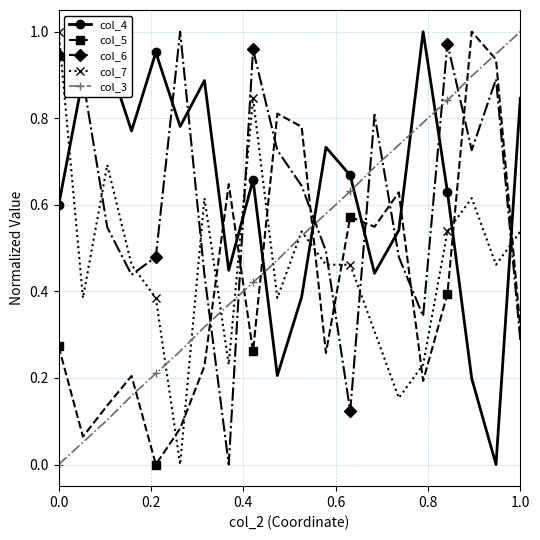

How many distinct data groups are displayed?

5